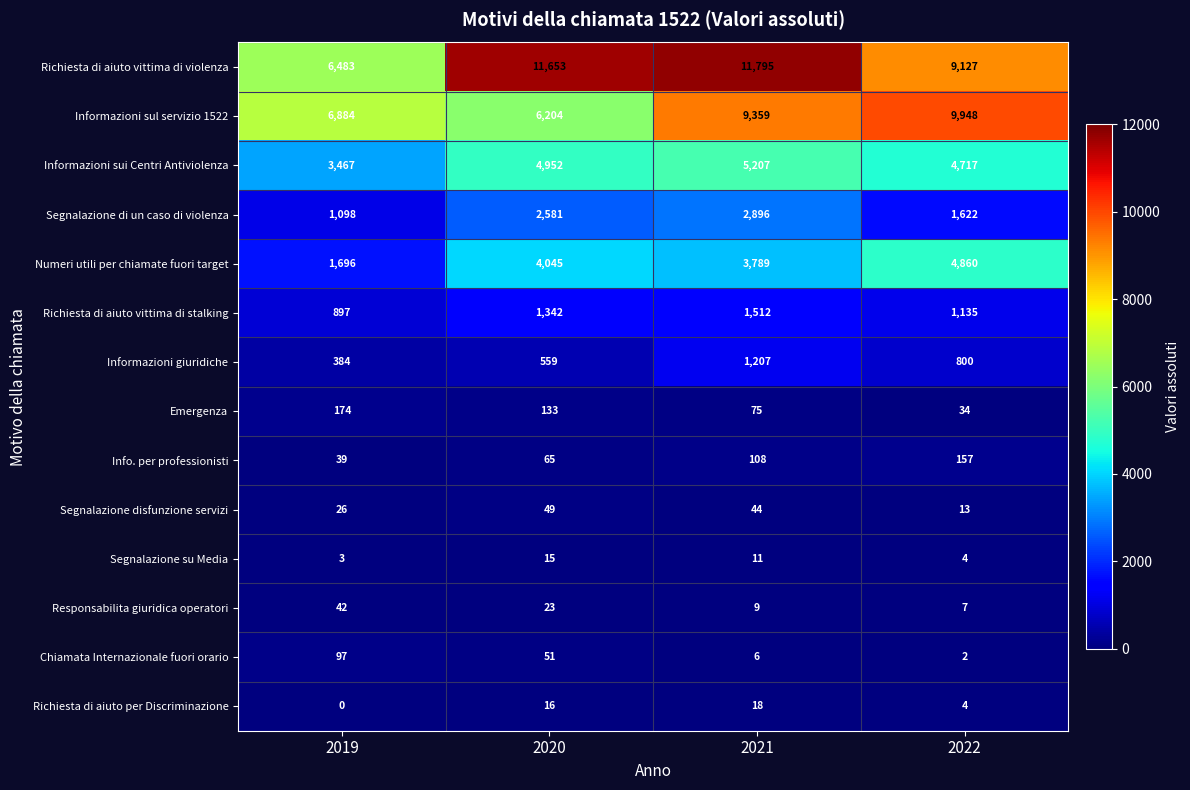

Which category has the lowest value across all series?

2019